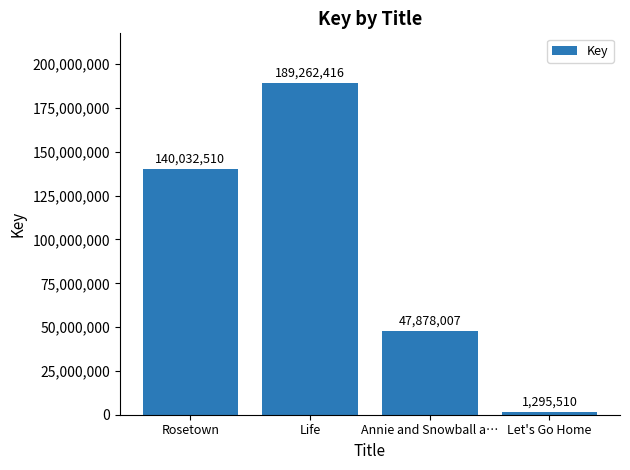

Rank the categories by value from lowest to highest.

Let's Go Home, Annie and Snowball a…, Rosetown, Life